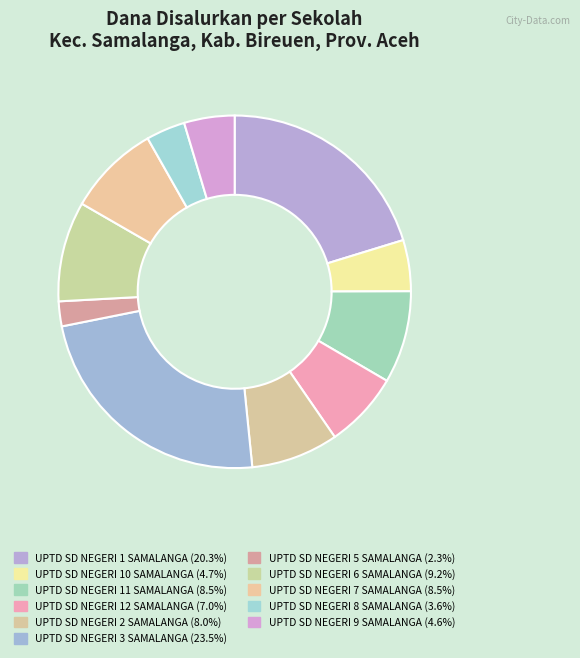

The UPTD SD NEGERI 7 SAMALANGA slice represents 14% of the pie. True or false?

False